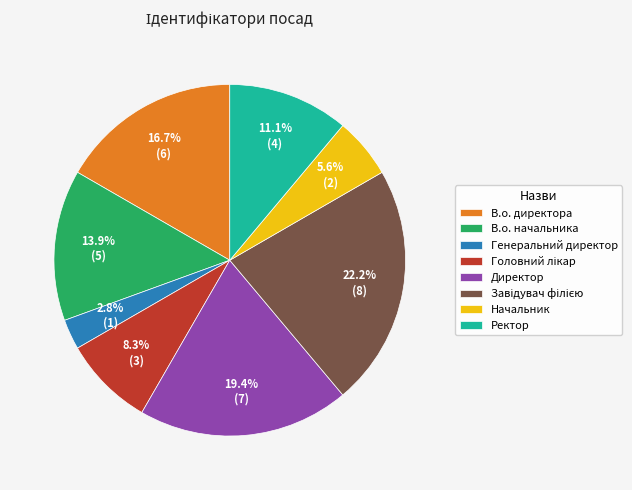

Is there any slice that represents more than half of the pie?

No